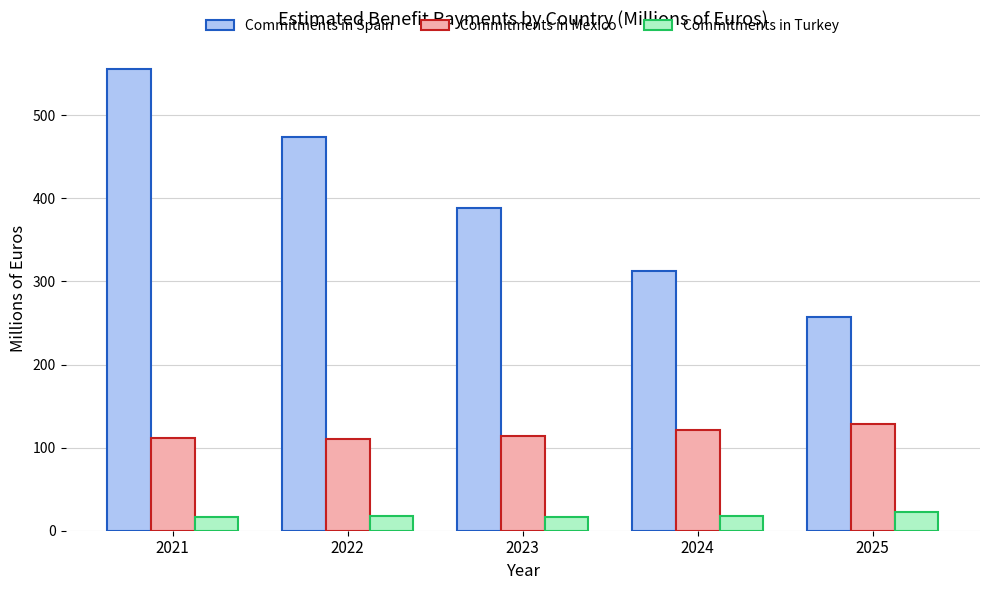

What value does the Commitments in Turkey series have at 2022?

18